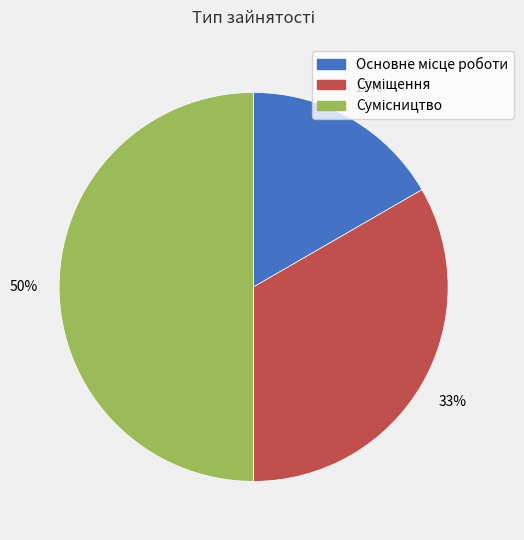

To the nearest percent, what is the difference between the largest and smallest slice percentages?

33%